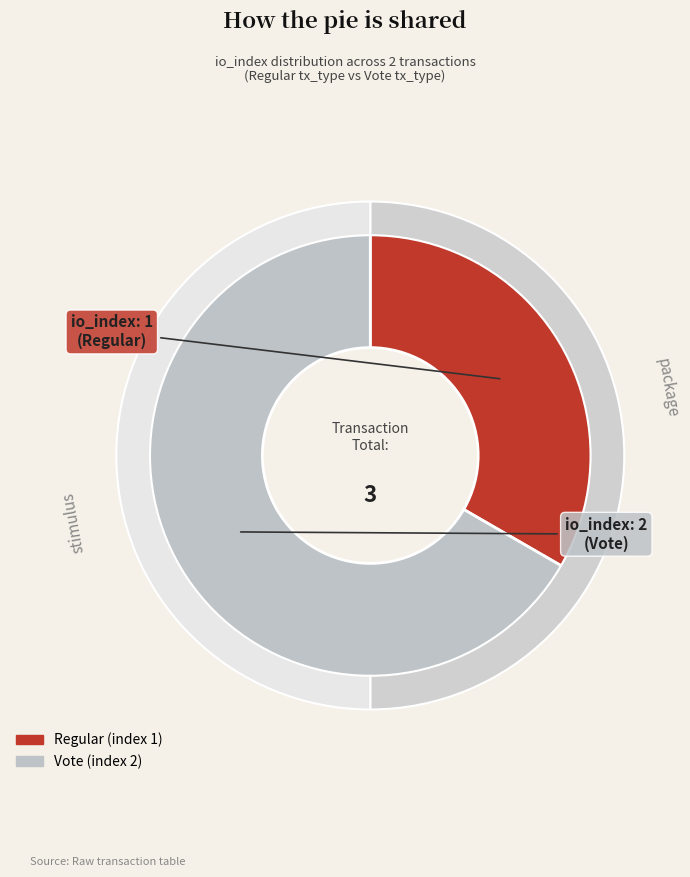

Which slice is the smallest?

Regular (index 1)